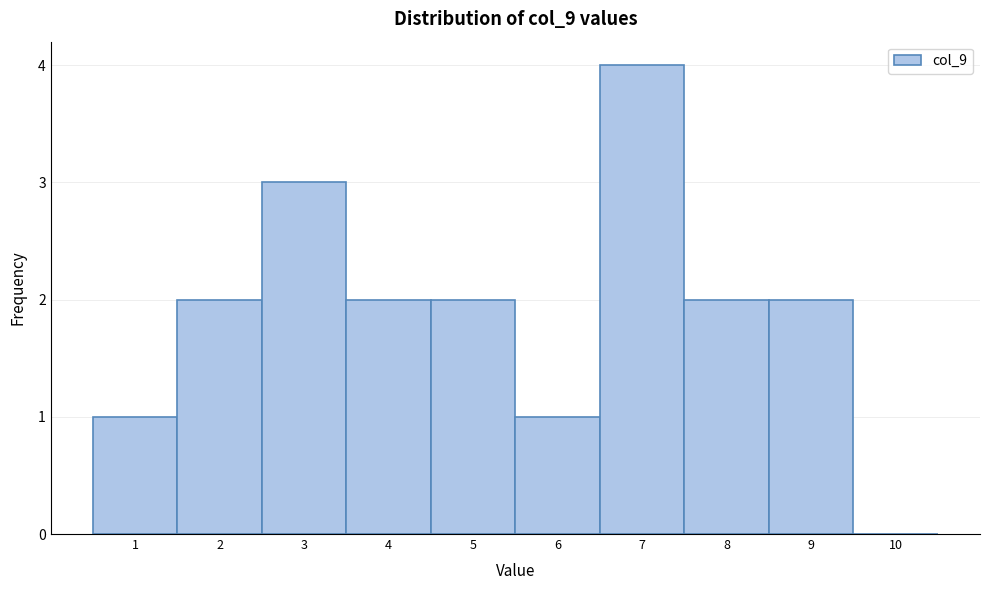

Reading left to right, transcribe this chart: for each bar, give the range it covers on the x-axis and its height. The values are not printed on the chart, so give them approximately, as read against the axis.

0.5 to 1.5: 1
1.5 to 2.5: 2
2.5 to 3.5: 3
3.5 to 4.5: 2
4.5 to 5.5: 2
5.5 to 6.5: 1
6.5 to 7.5: 4
7.5 to 8.5: 2
8.5 to 9.5: 2
9.5 to 10.5: 0